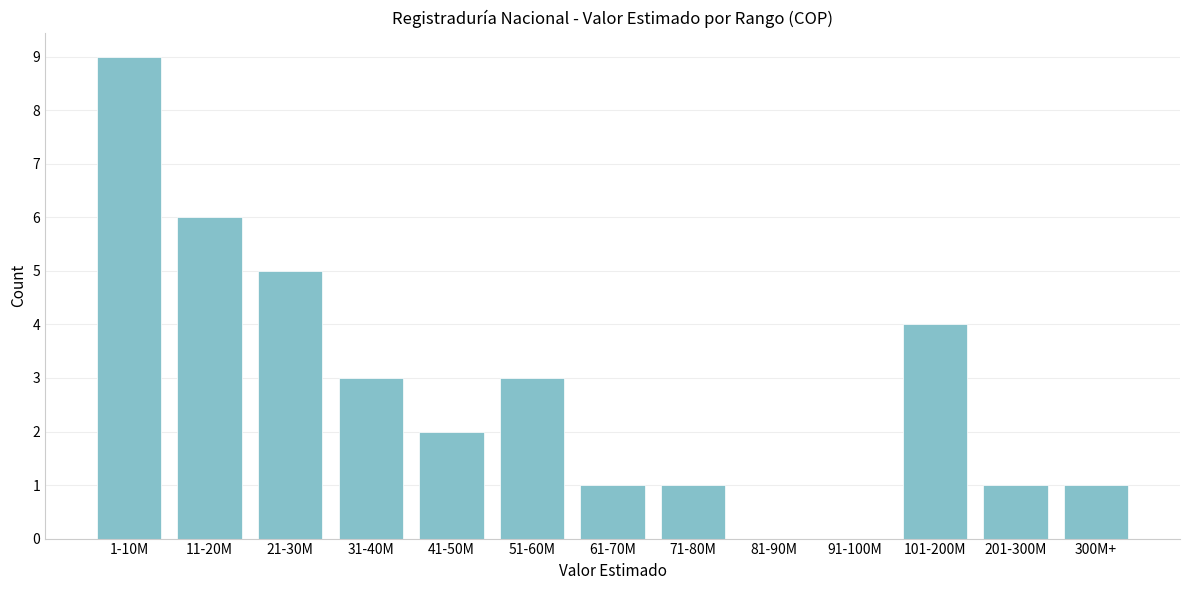

Reading left to right, list all the values displayed in this chart.

1-10M=9	11-20M=6	21-30M=5	31-40M=3	41-50M=2	51-60M=3	61-70M=1	71-80M=1	81-90M=0	91-100M=0	101-200M=4	201-300M=1	300M+=1